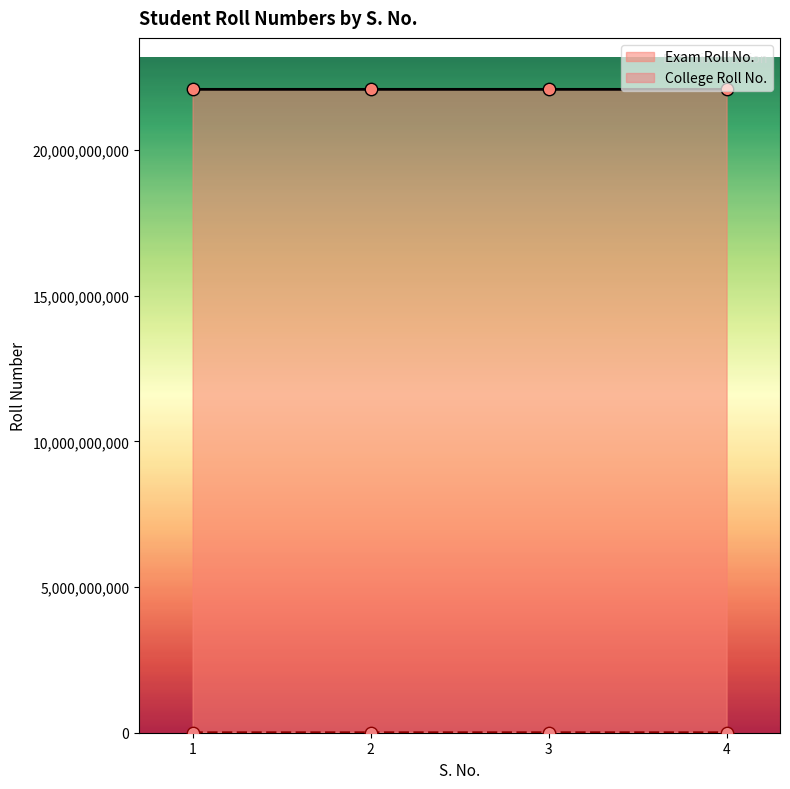

Which series has the largest total across all categories?

Exam Roll No.